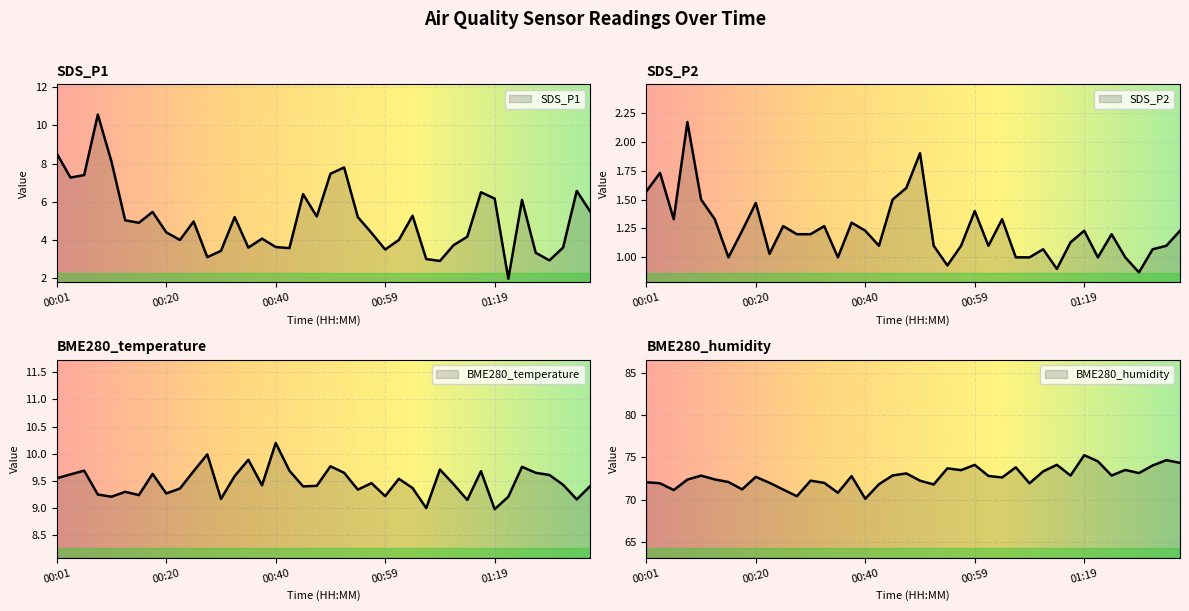

Reading left to right, list all the values displayed in this chart.

SDS_P1: 00:01=8.5	00:03=7.3	00:05=7.4	00:08=10.6	00:10=8.1	00:13=5.0	00:15=4.9	00:18=5.5	00:20=4.4	00:22=4.0	00:25=5.0	00:27=3.1	00:30=3.4	00:32=5.2	00:35=3.6	00:37=4.1	00:40=3.6	00:42=3.6	00:44=6.4	00:47=5.2	00:49=7.5	00:52=7.8	00:54=5.2	00:57=4.4	00:59=3.5	01:02=4.0	01:04=5.3	01:06=3.0	01:09=2.9	01:11=3.7	01:14=4.2	01:16=6.5	01:19=6.2	01:21=2.0	01:24=6.1	01:26=3.3	01:29=2.9	01:31=3.6	01:33=6.6	01:36=5.5
SDS_P2: 00:01=1.6	00:03=1.7	00:05=1.3	00:08=2.2	00:10=1.5	00:13=1.3	00:15=1.0	00:18=1.2	00:20=1.5	00:22=1.0	00:25=1.3	00:27=1.2	00:30=1.2	00:32=1.3	00:35=1.0	00:37=1.3	00:40=1.2	00:42=1.1	00:44=1.5	00:47=1.6	00:49=1.9	00:52=1.1	00:54=0.9	00:57=1.1	00:59=1.4	01:02=1.1	01:04=1.3	01:06=1.0	01:09=1.0	01:11=1.1	01:14=0.9	01:16=1.1	01:19=1.2	01:21=1.0	01:24=1.2	01:26=1.0	01:29=0.9	01:31=1.1	01:33=1.1	01:36=1.2
BME280_temperature: 00:01=9.6	00:03=9.6	00:05=9.7	00:08=9.2	00:10=9.2	00:13=9.3	00:15=9.2	00:18=9.6	00:20=9.3	00:22=9.4	00:25=9.7	00:27=10.0	00:30=9.2	00:32=9.6	00:35=9.9	00:37=9.4	00:40=10.2	00:42=9.7	00:44=9.4	00:47=9.4	00:49=9.8	00:52=9.7	00:54=9.3	00:57=9.5	00:59=9.2	01:02=9.5	01:04=9.4	01:06=9.0	01:09=9.7	01:11=9.4	01:14=9.2	01:16=9.7	01:19=9.0	01:21=9.2	01:24=9.8	01:26=9.7	01:29=9.6	01:31=9.4	01:33=9.2	01:36=9.4
BME280_humidity: 00:01=72.1	00:03=71.9	00:05=71.1	00:08=72.4	00:10=72.8	00:13=72.4	00:15=72.1	00:18=71.2	00:20=72.7	00:22=72.0	00:25=71.2	00:27=70.4	00:30=72.2	00:32=72.0	00:35=70.8	00:37=72.8	00:40=70.1	00:42=71.8	00:44=72.9	00:47=73.1	00:49=72.2	00:52=71.8	00:54=73.7	00:57=73.5	00:59=74.1	01:02=72.8	01:04=72.6	01:06=73.8	01:09=71.9	01:11=73.3	01:14=74.1	01:16=72.8	01:19=75.3	01:21=74.5	01:24=72.8	01:26=73.5	01:29=73.1	01:31=74.0	01:33=74.7	01:36=74.3